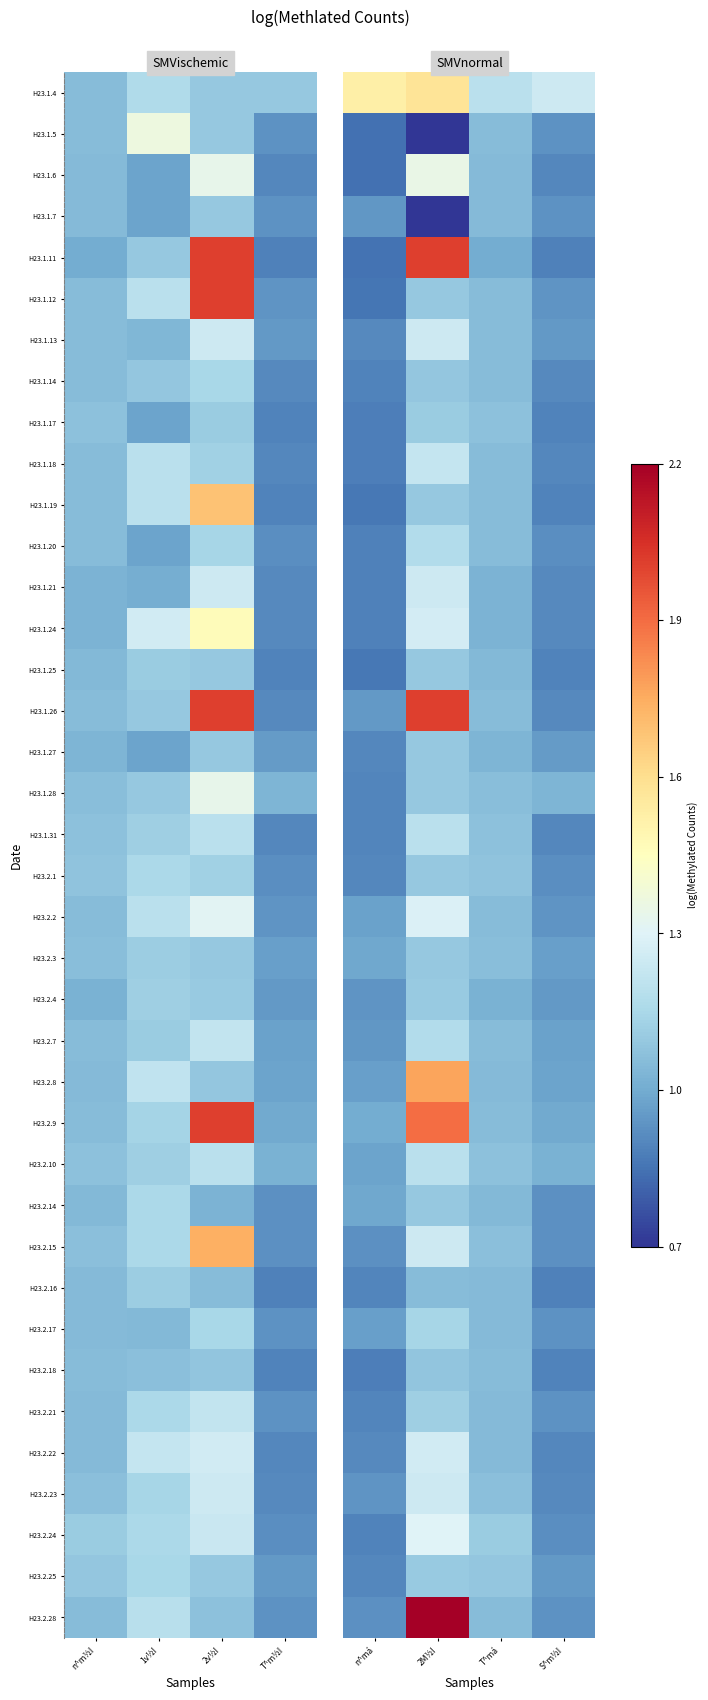

At which label does H23.1.12 first exceed 1?

2M½I